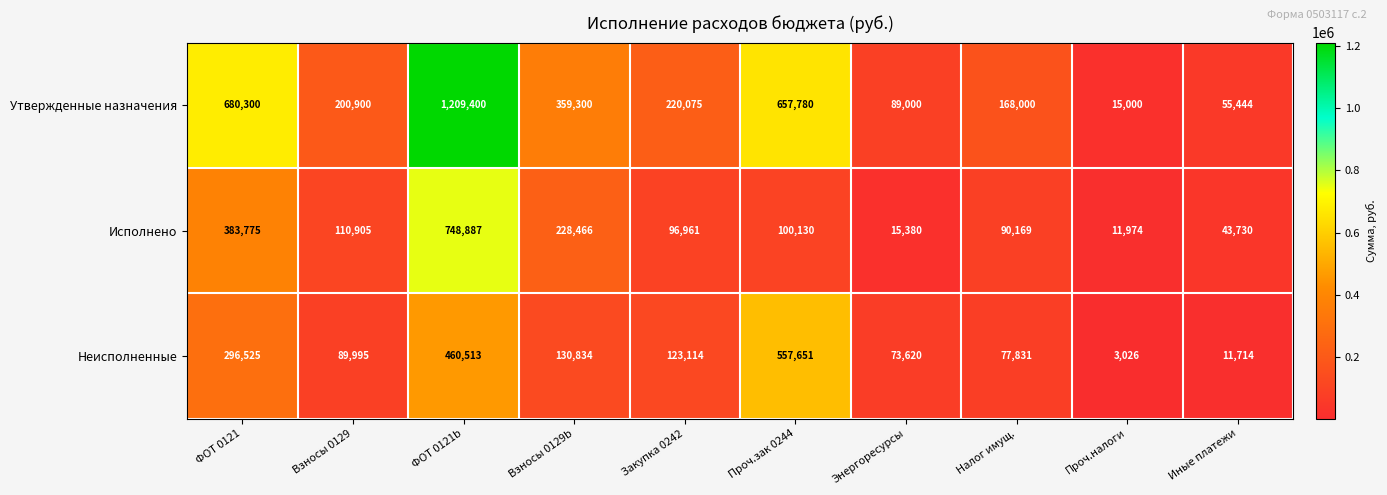

At which category is the sum across all series the highest?

ФОТ 0121b